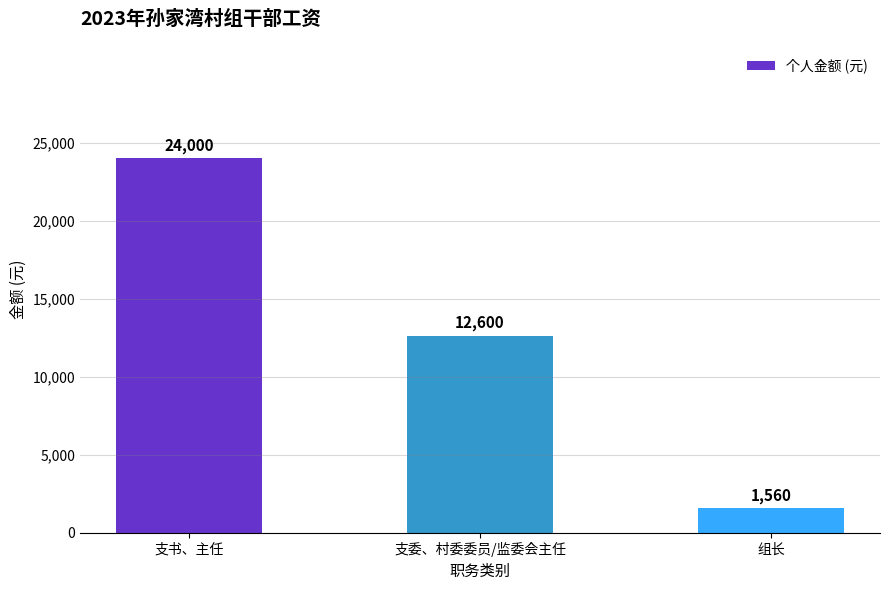

Approximately how many times larger is the value at 组长 compared to 支书、主任?

0.1